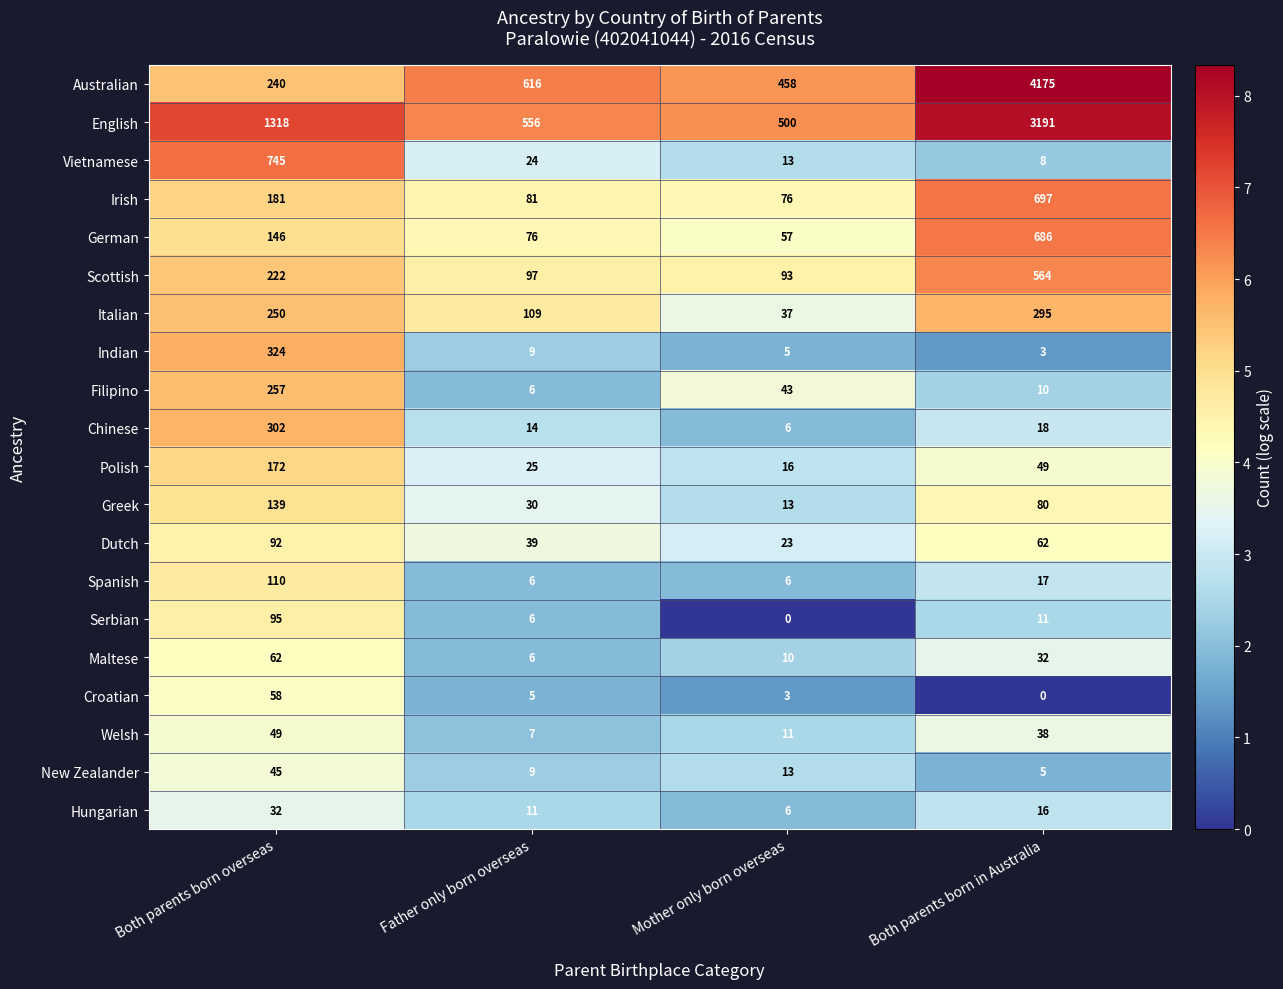

Which series changed the most between Mother only born overseas and Both parents born in Australia?

Australian